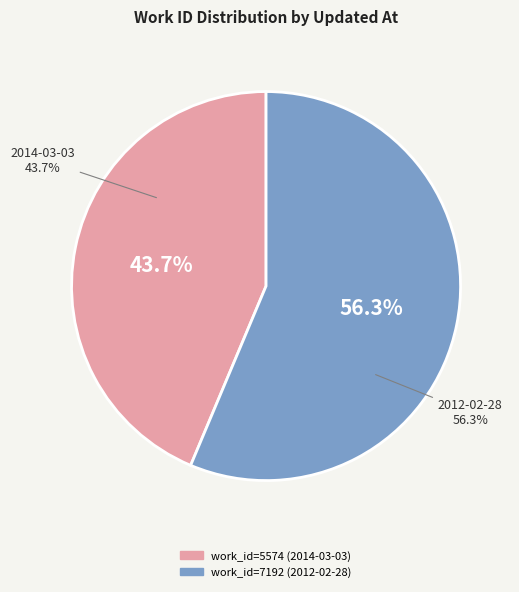

How many slices are in this pie chart?

2